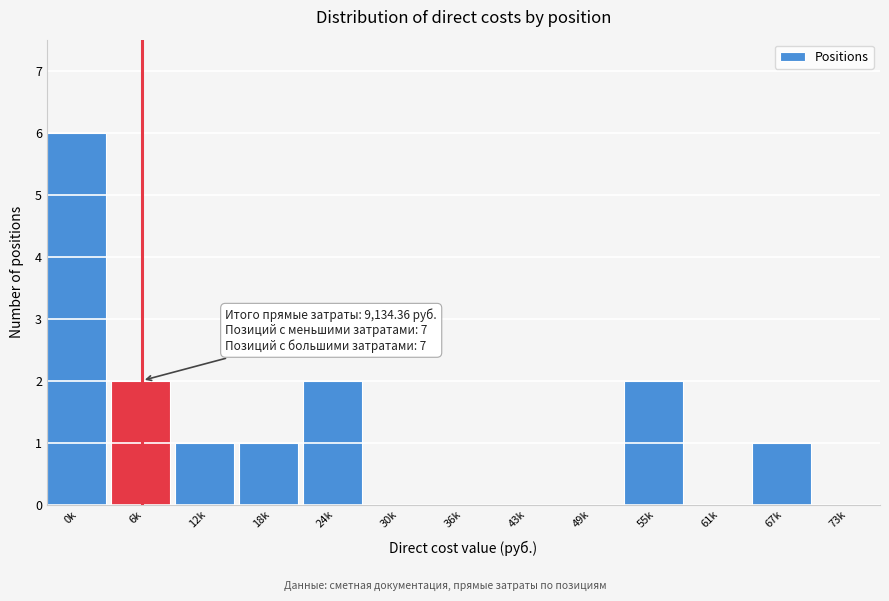

Reading left to right, what are all the values shown in this chart?

0k=6	6k=2	12k=1	18k=1	24k=2	30k=0	36k=0	43k=0	49k=0	55k=2	61k=0	67k=1	73k=0